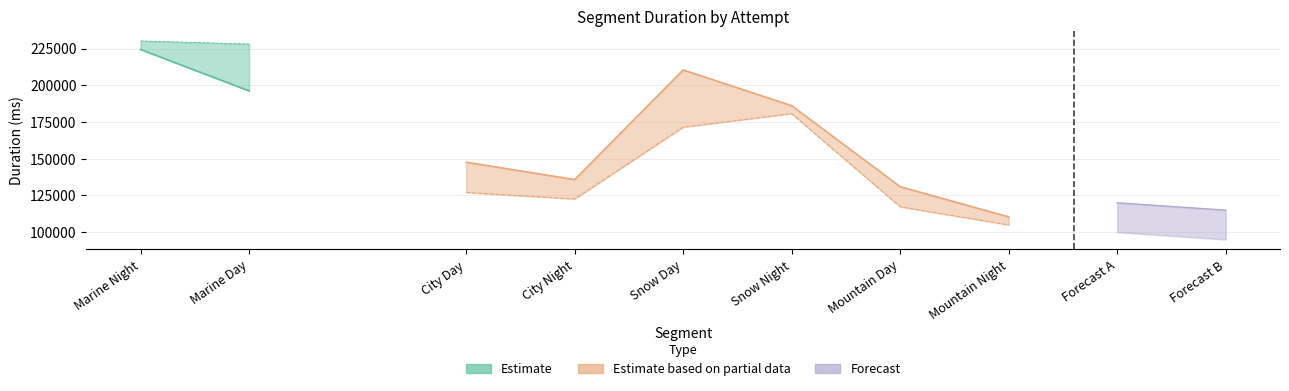

True or false: Attempt #15 Duration has a value of 41682 at City Day.

False